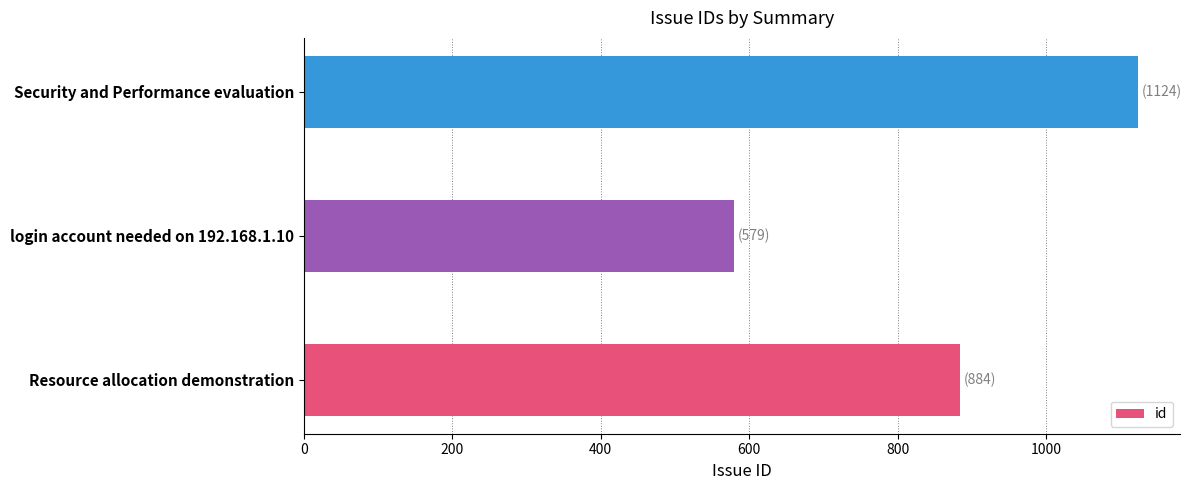

Is it true that the value at login account needed on 192.168.1.10 is 579?

True